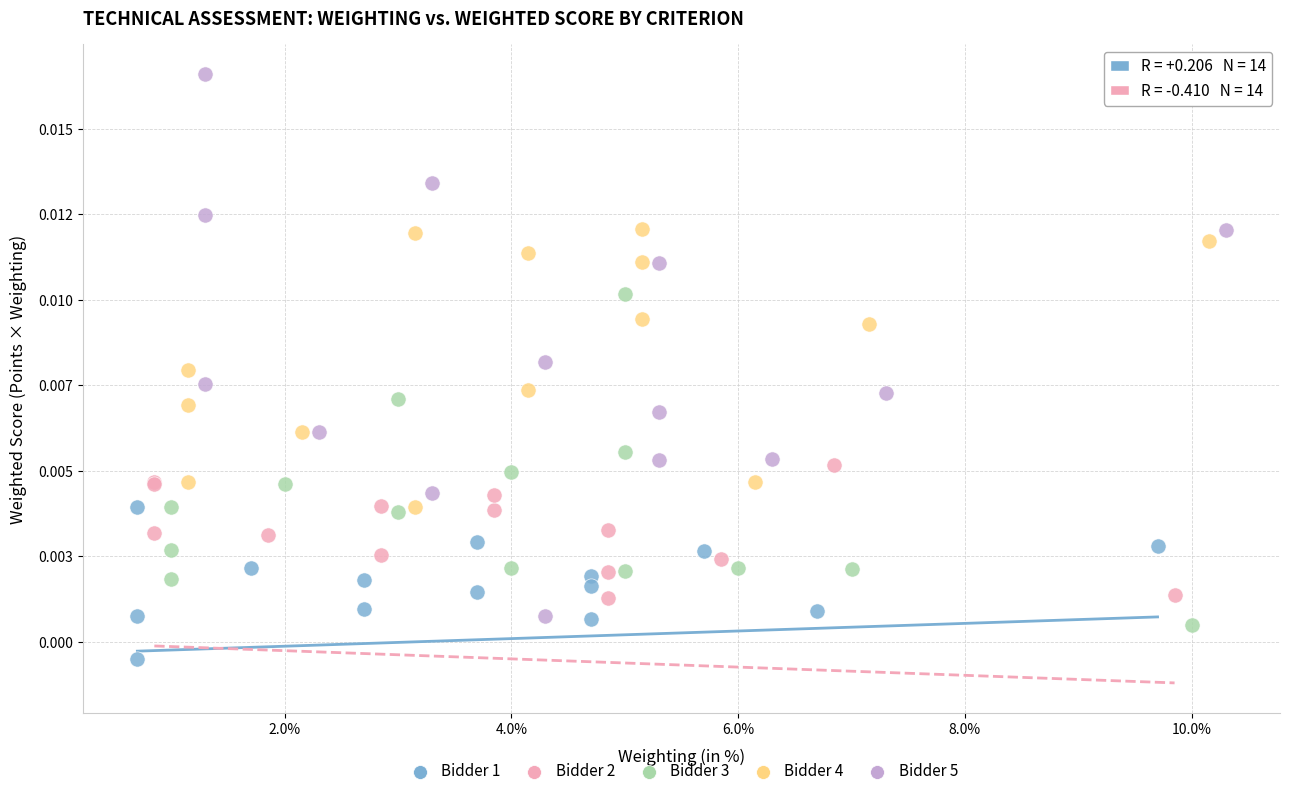

What are all the series names shown in the legend?

Bidder 1, Bidder 2, Bidder 3, Bidder 4, Bidder 5